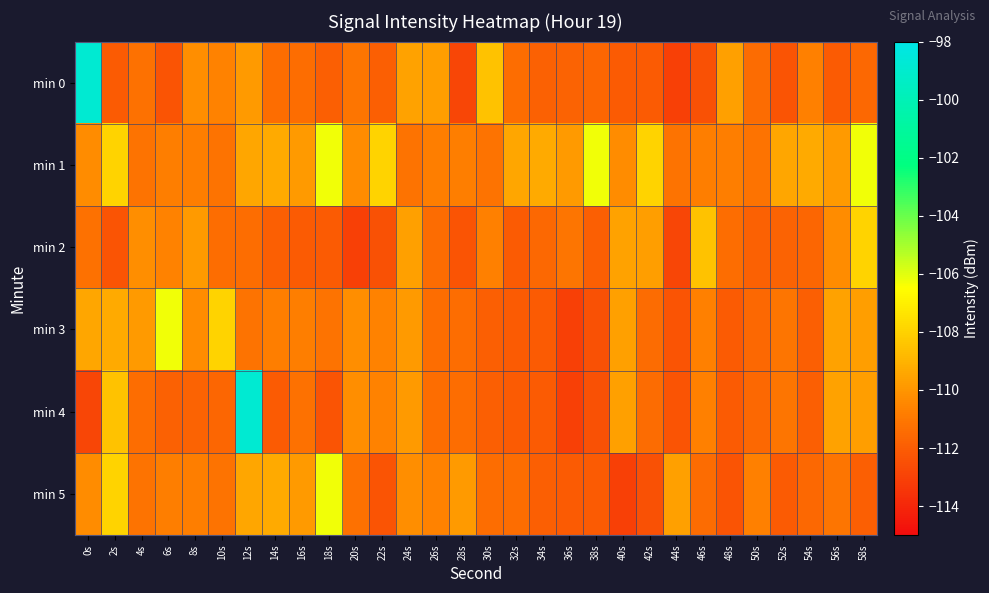

What is the maximum value shown in the chart?

-98.8